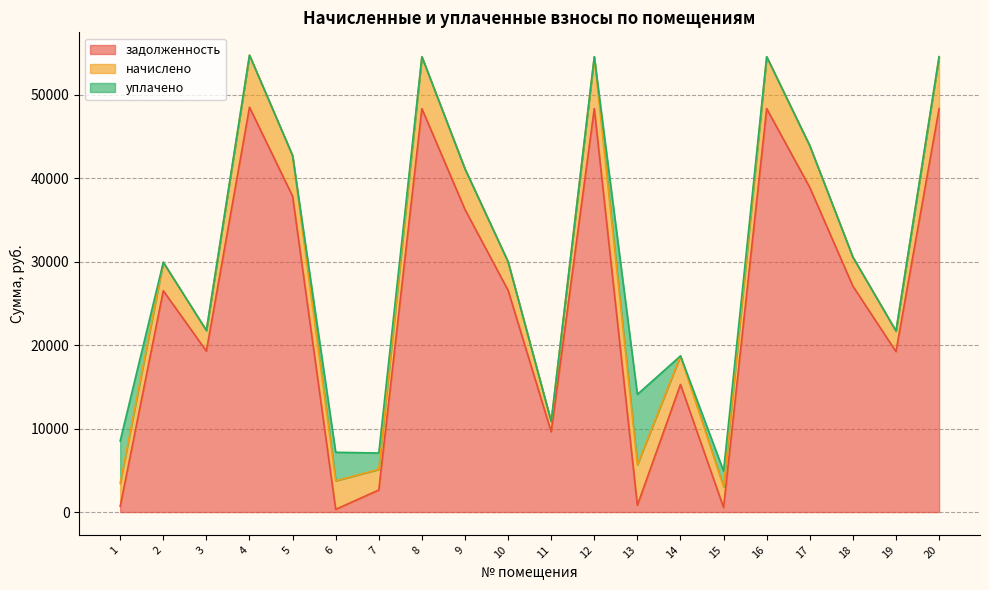

What is the difference between the задолженность values at 16 and 6?

48028.1